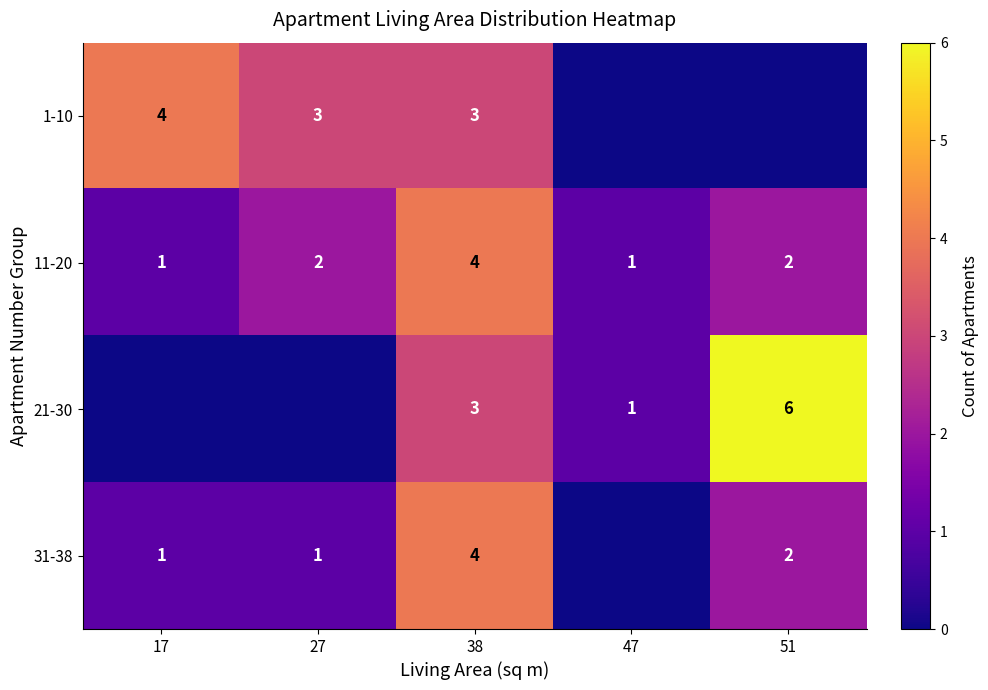

The value of 31-38 at 17 is 0. True or false?

False